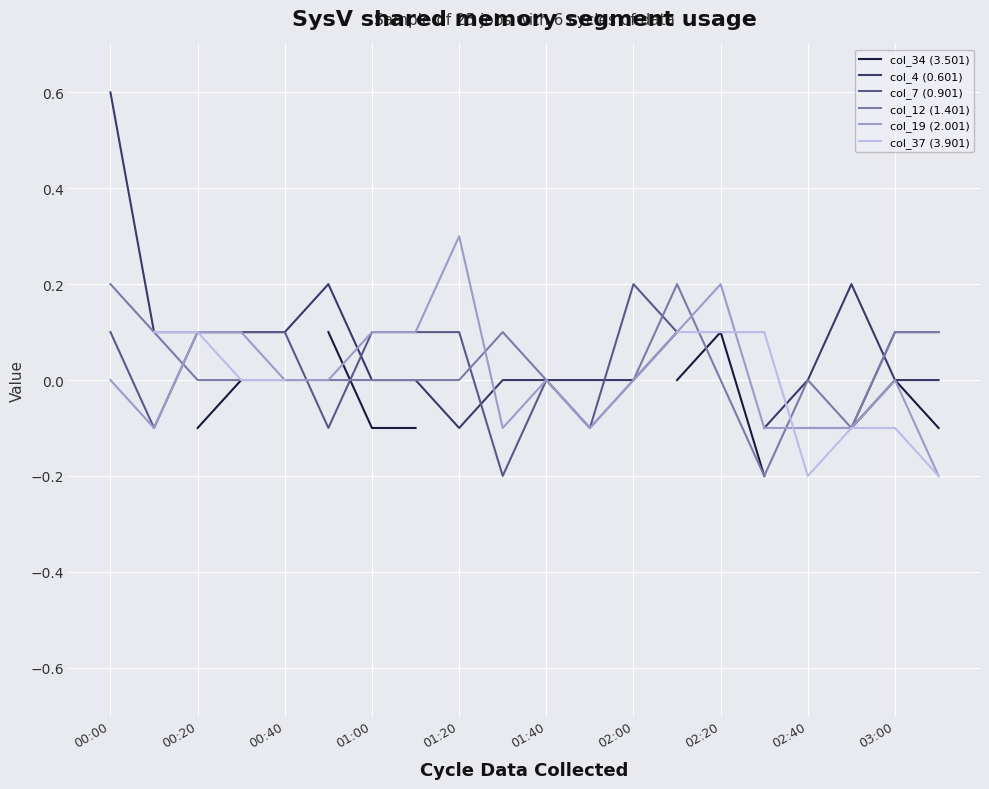

How many values in col_34 (3.501) are above zero?

3